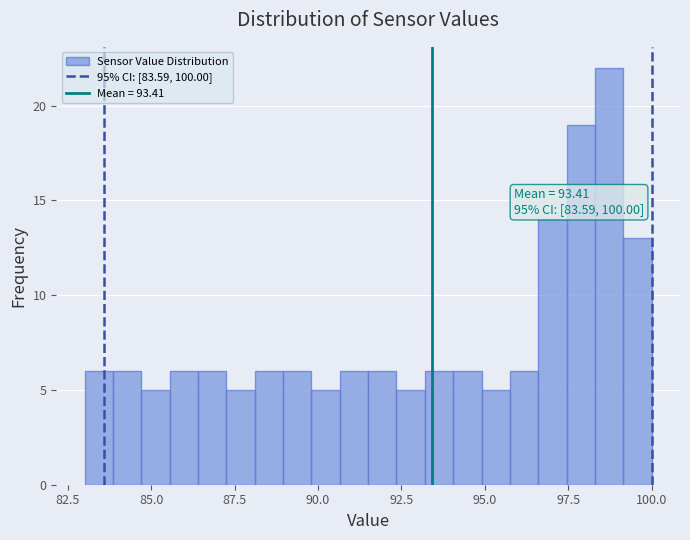

Read against the x-axis, roughly where is the centre of the tallest bar?

98.5